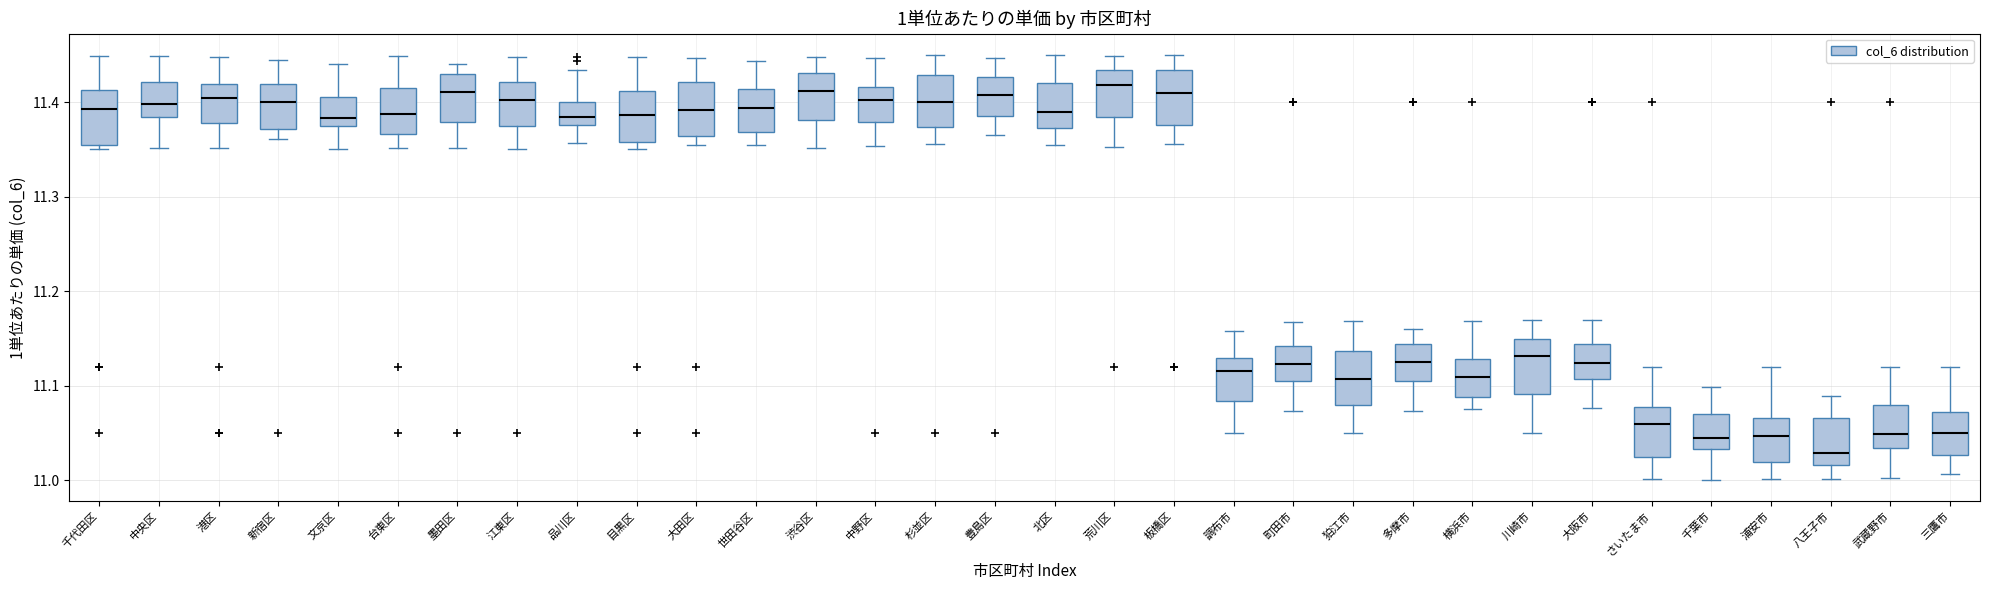

Where is the lower edge of the box for 千代田区 on the y-axis? The values are not printed on the chart, so give them approximately, as read against the axis.

11.35